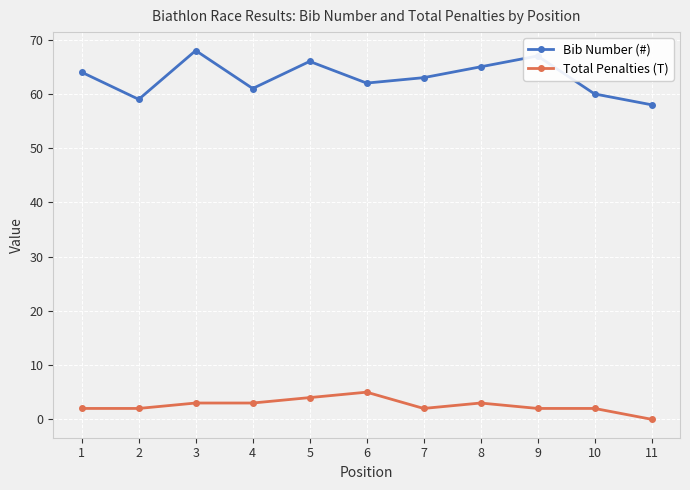

How many distinct data groups are displayed?

2